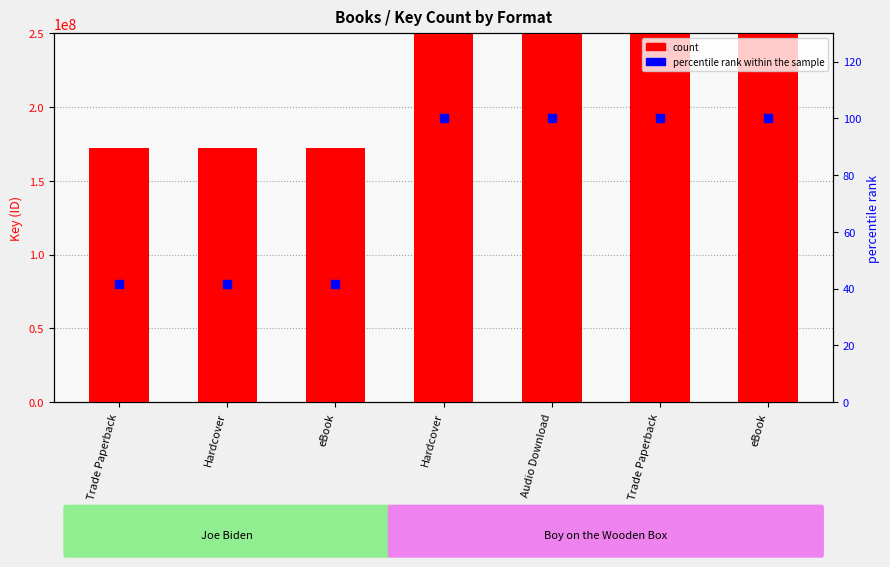

Which series has the largest total across all categories?

count